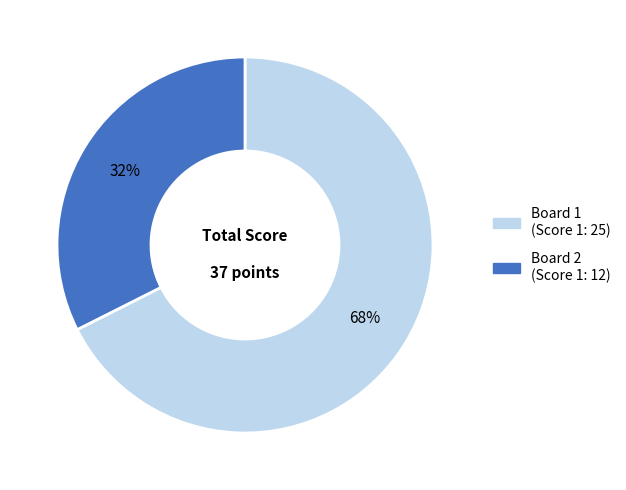

How many slices are in this pie chart?

2